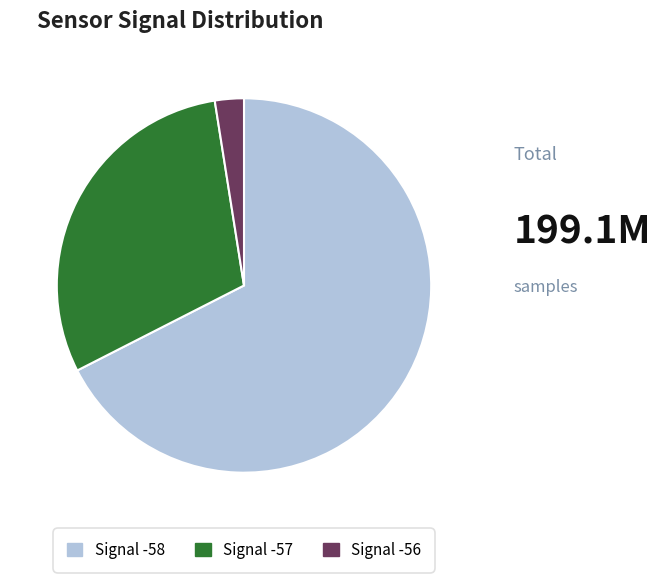

Is there any slice that represents more than half of the pie?

Yes